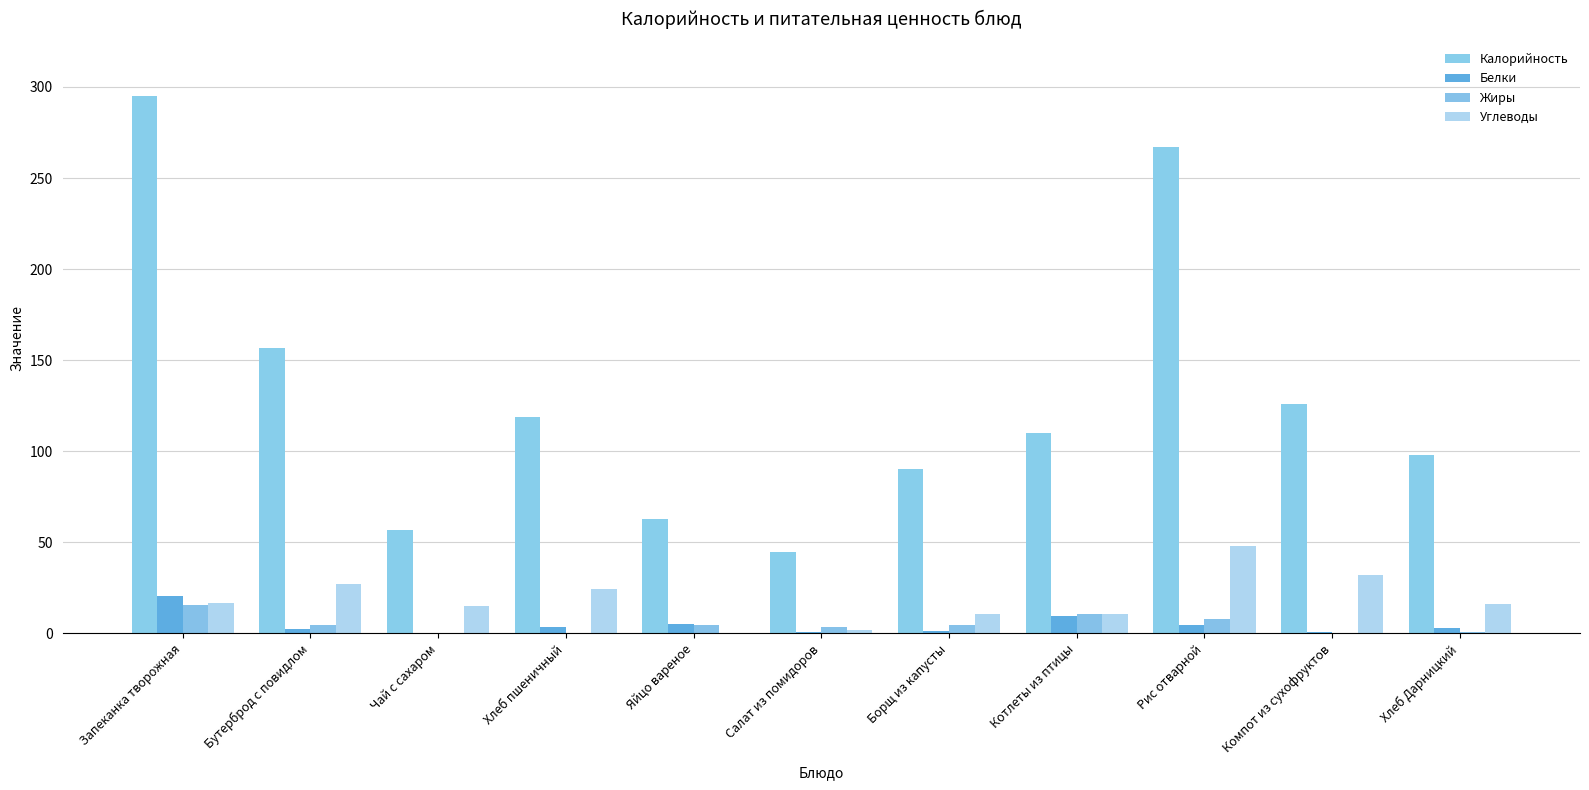

What is the approximate value of Белки at Салат из помидоров?

0.7